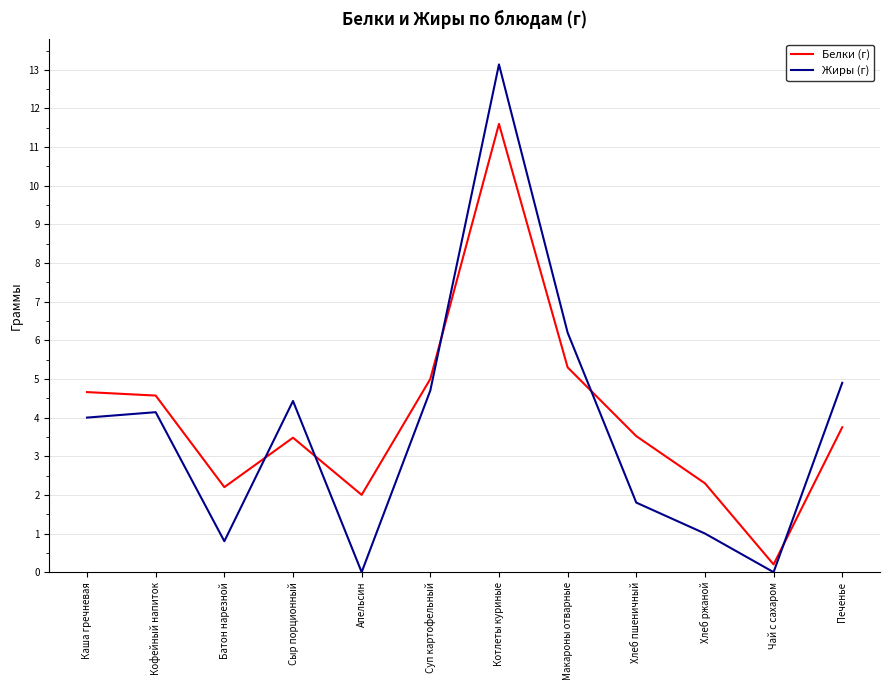

How many categories are shown in the chart?

12